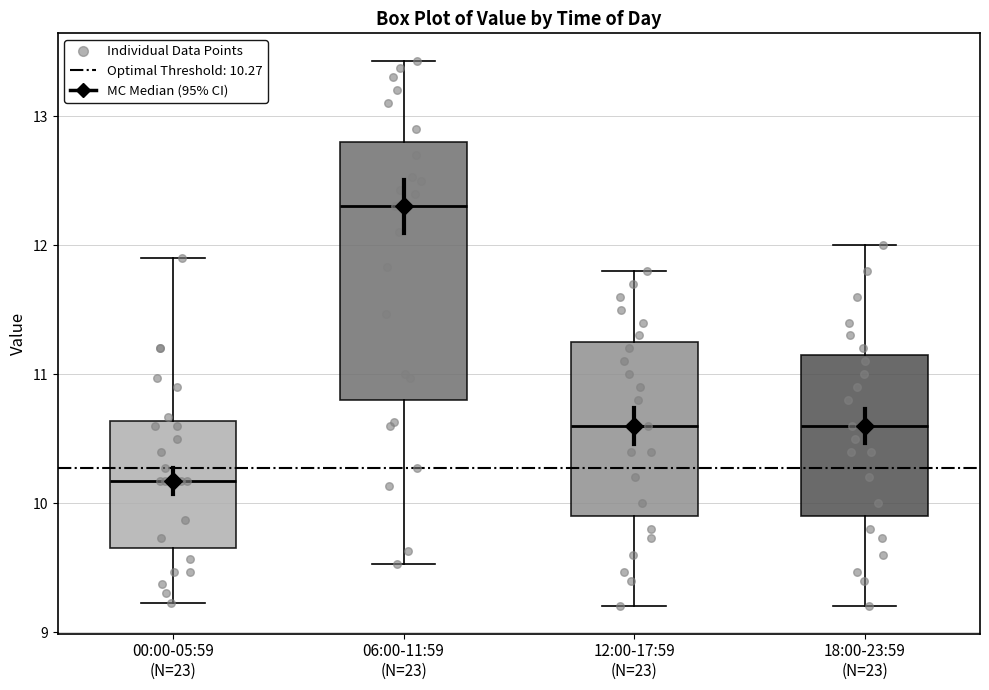

Reading left to right, read every box against the y-axis: the position of its median line, the range the box covers, and the ends of its whiskers. The values are not printed on the chart, so give them approximately, as read against the axis.

00:00-05:59 (N=23): median 10.2, box 9.7 to 10.6, whiskers 9.2 to 11.9
06:00-11:59 (N=23): median 12.3, box 10.8 to 12.8, whiskers 9.5 to 13.4
12:00-17:59 (N=23): median 10.6, box 9.9 to 11.3, whiskers 9.2 to 11.8
18:00-23:59 (N=23): median 10.6, box 9.9 to 11.2, whiskers 9.2 to 12.0